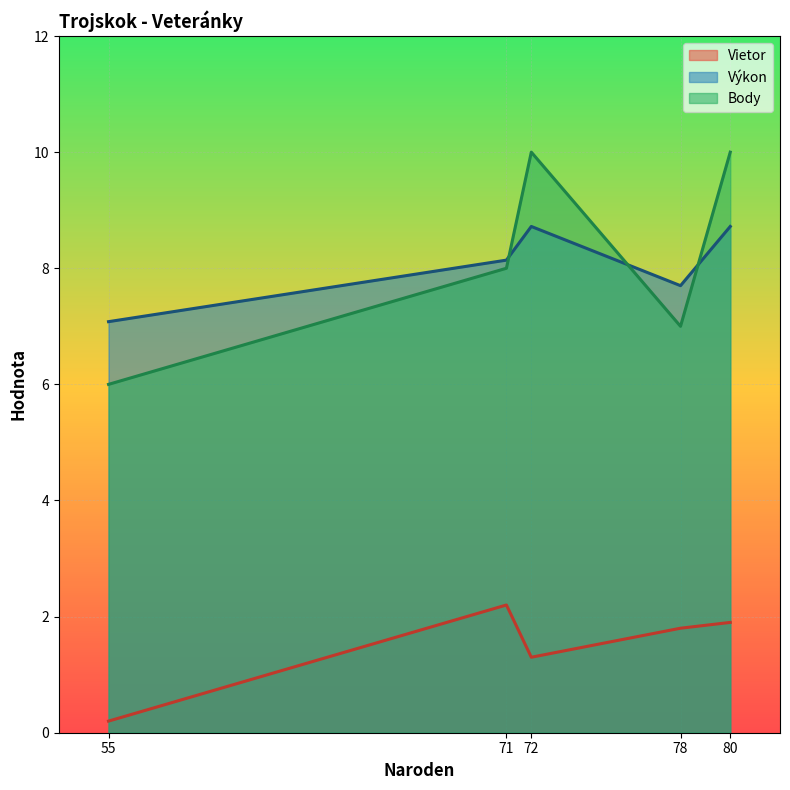

How many times do Výkon and Body cross each other?

3